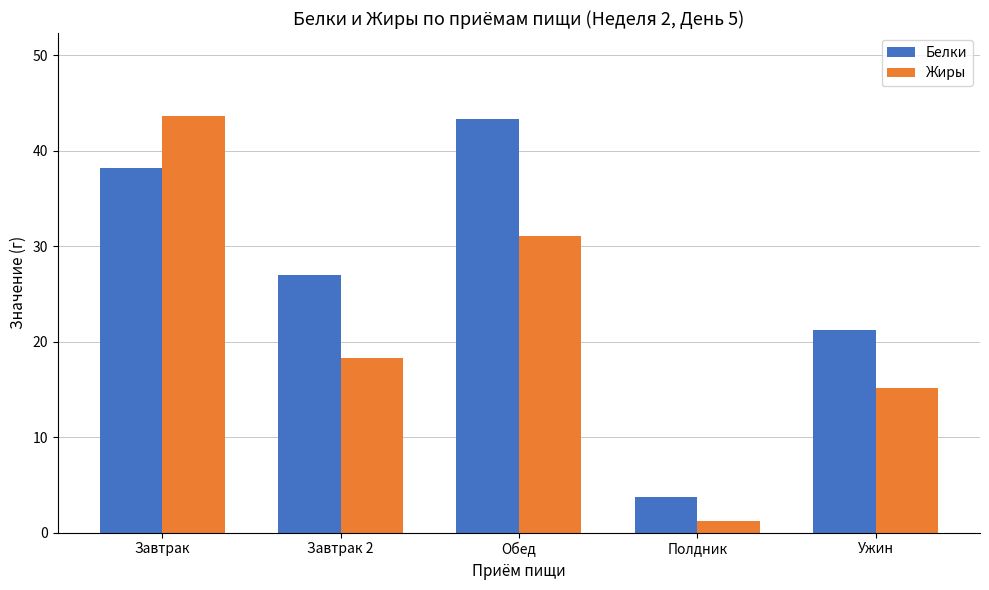

Which series has the largest total across all categories?

Белки